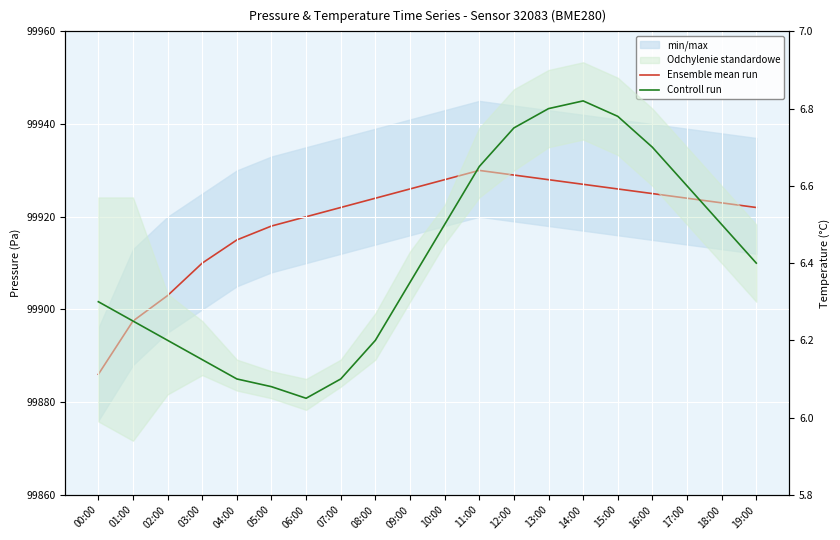

What is the label of the 6th point from the left?

05:00